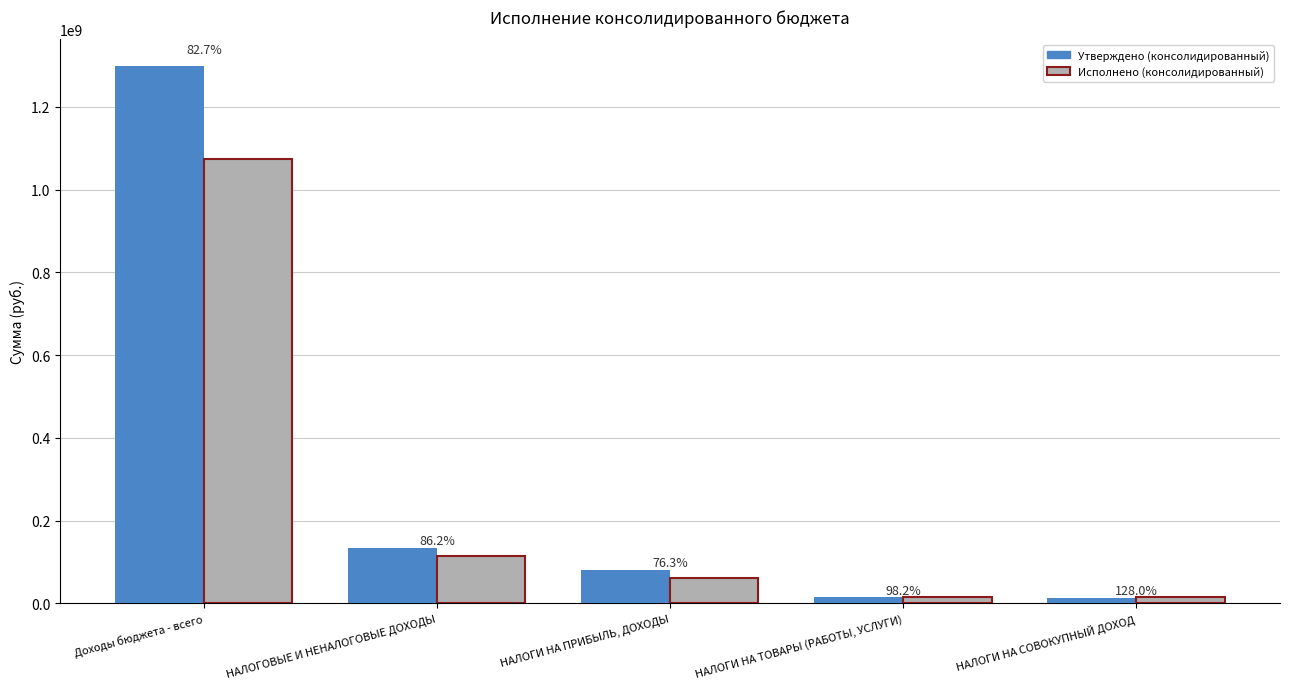

What position from the left is НАЛОГИ НА ТОВАРЫ (РАБОТЫ, УСЛУГИ)?

4